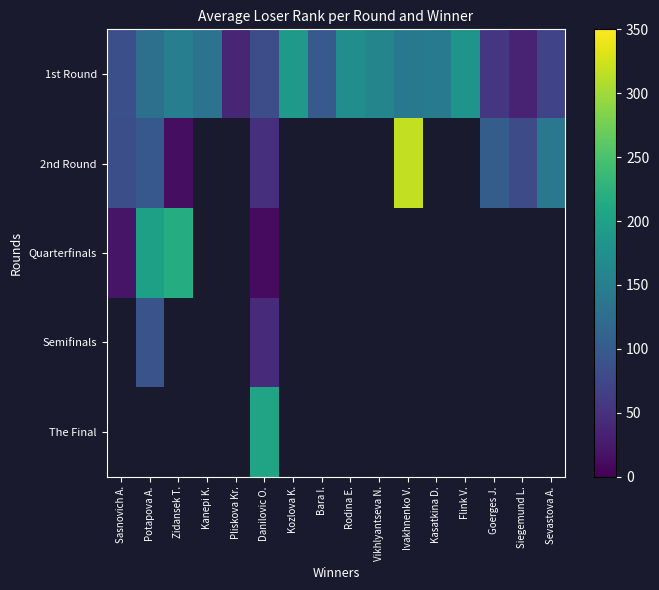

Is it true that 2nd Round equals 6.5 at Zidansek T.?

False